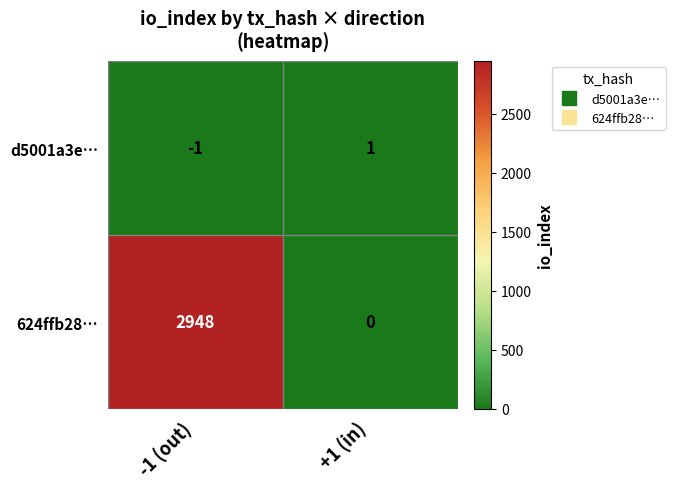

At how many categories does at least one series exceed 2718?

1